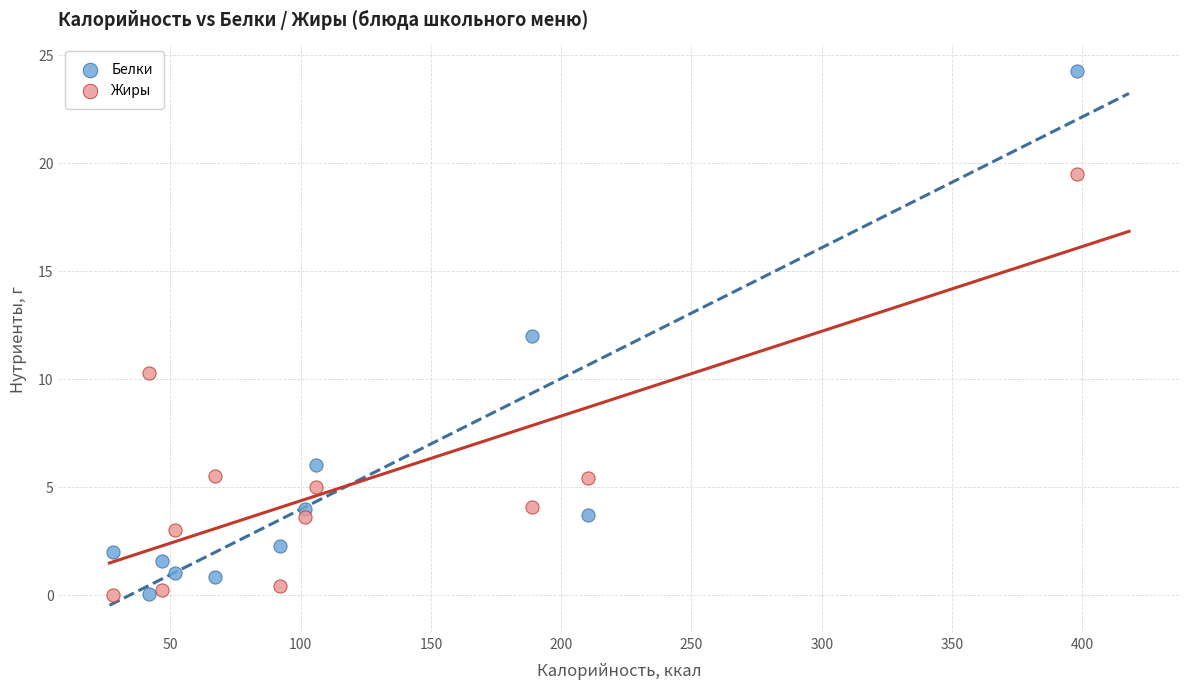

Which series contains the highest Y value?

Белки